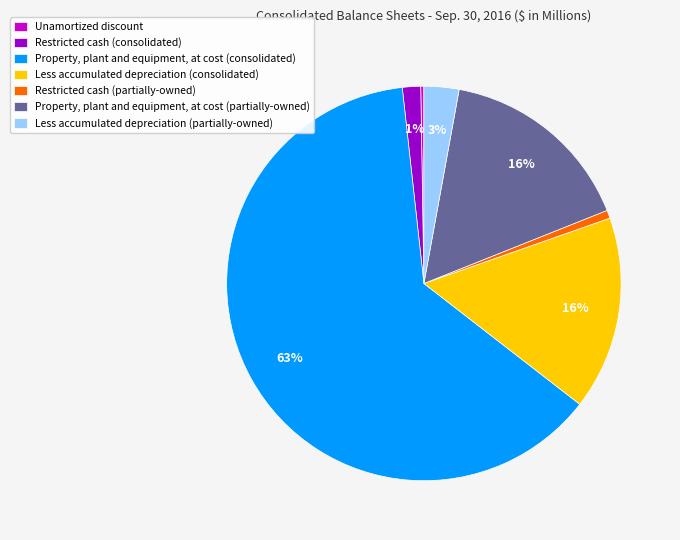

Is it true that Restricted cash (partially-owned) is 1% of the pie?

True